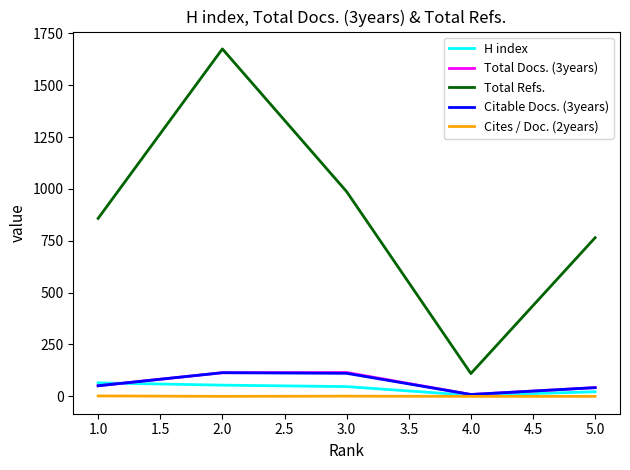

What is the sum of all Citable Docs. (3years) values?

327